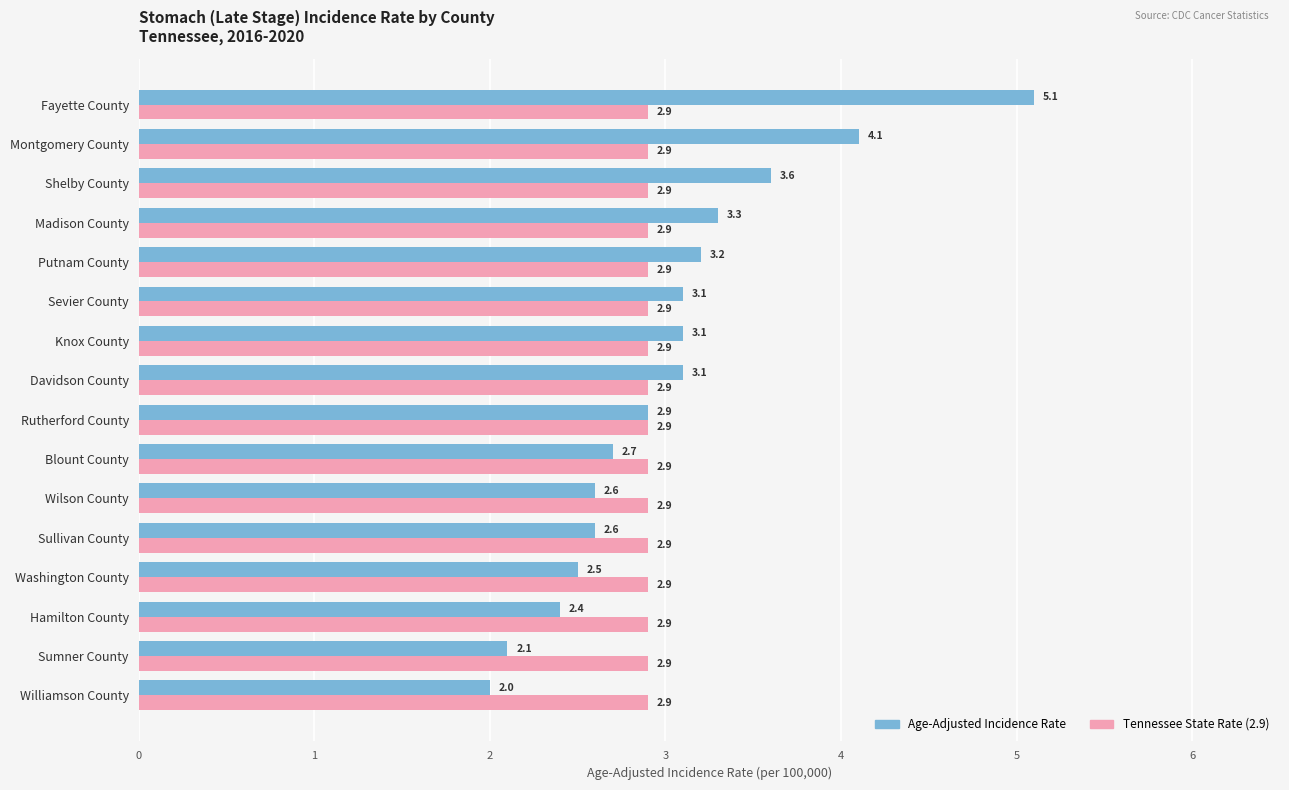

What is the average value of the Age-Adjusted Incidence Rate series?

3.0